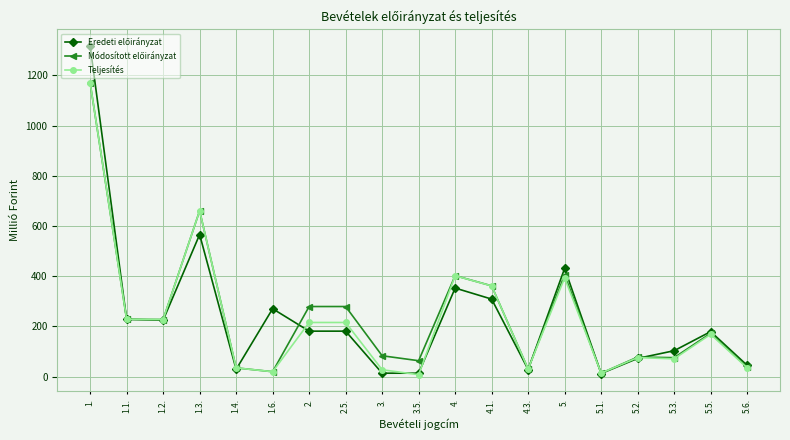

How many distinct data groups are displayed?

3